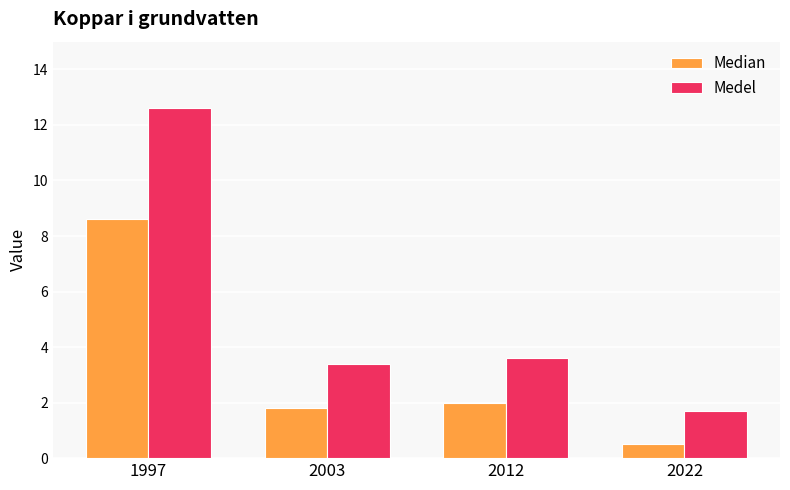

At which category is the sum across all series the highest?

1997